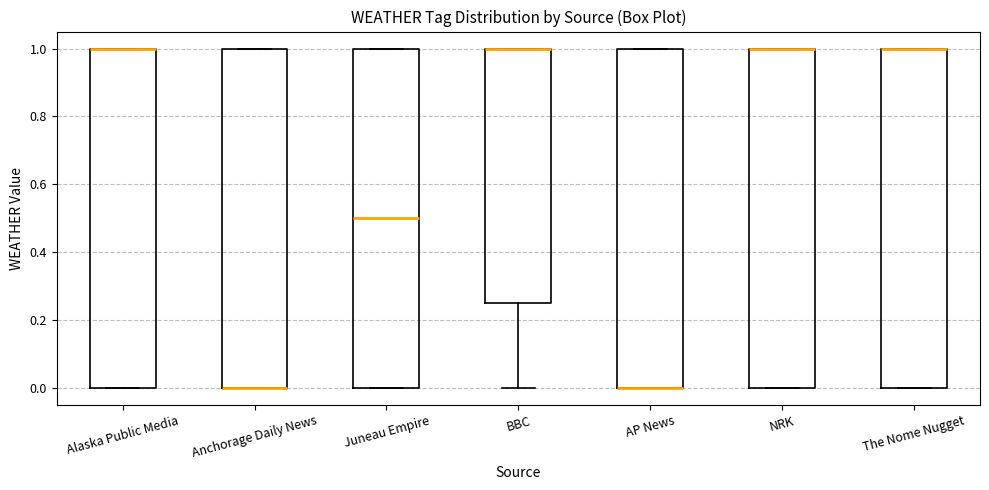

Reading left to right, transcribe this box plot: for each box, give where its median line is, the range the box spans, and where its two whiskers end, as read against the y-axis. The values are not printed on the chart, so give them approximately, as read against the axis.

Alaska Public Media: median 1.00 (drawn on the box's upper edge), box 0.00 to 1.00, whiskers 0.00 to 1.00
Anchorage Daily News: median 0.00 (drawn on the box's lower edge), box 0.00 to 1.00, whiskers 0.00 to 1.00
Juneau Empire: median 0.50, box 0.00 to 1.00, whiskers 0.00 to 1.00
BBC: median 1.00 (drawn on the box's upper edge), box 0.26 to 1.00, whiskers 0.00 to 1.00
AP News: median 0.00 (drawn on the box's lower edge), box 0.00 to 1.00, whiskers 0.00 to 1.00
NRK: median 1.00 (drawn on the box's upper edge), box 0.00 to 1.00, whiskers 0.00 to 1.00
The Nome Nugget: median 1.00 (drawn on the box's upper edge), box 0.00 to 1.00, whiskers 0.00 to 1.00